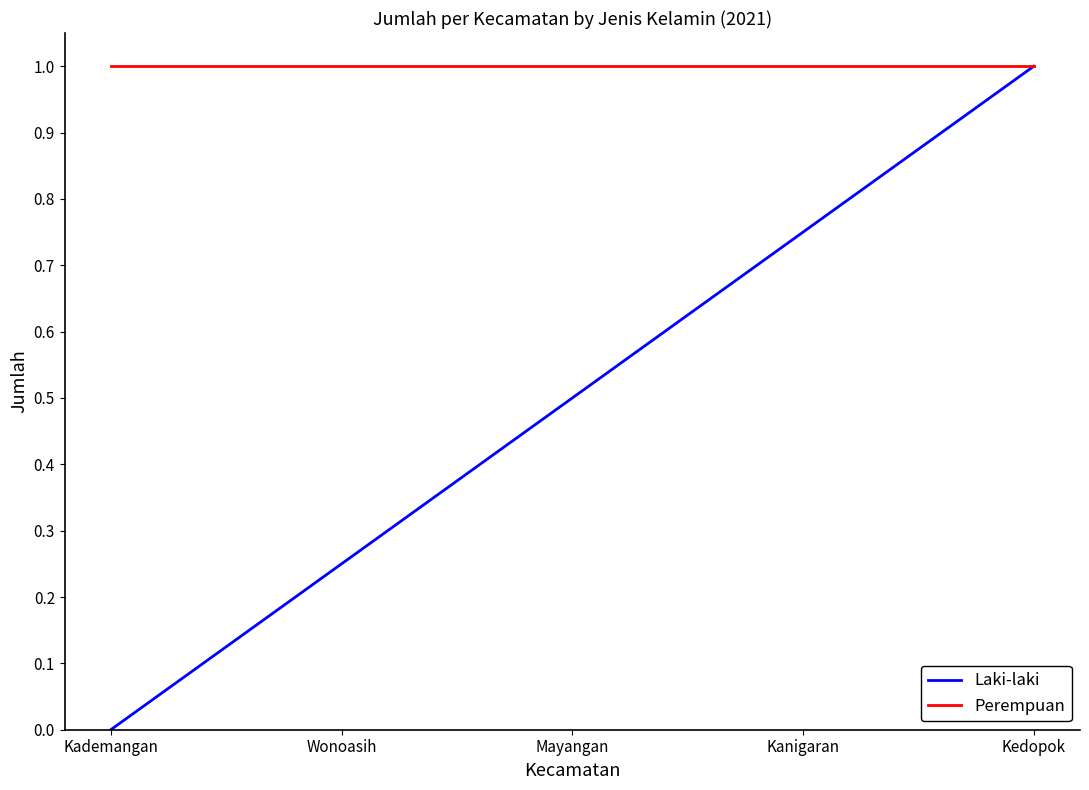

What position from the left is Kademangan?

1